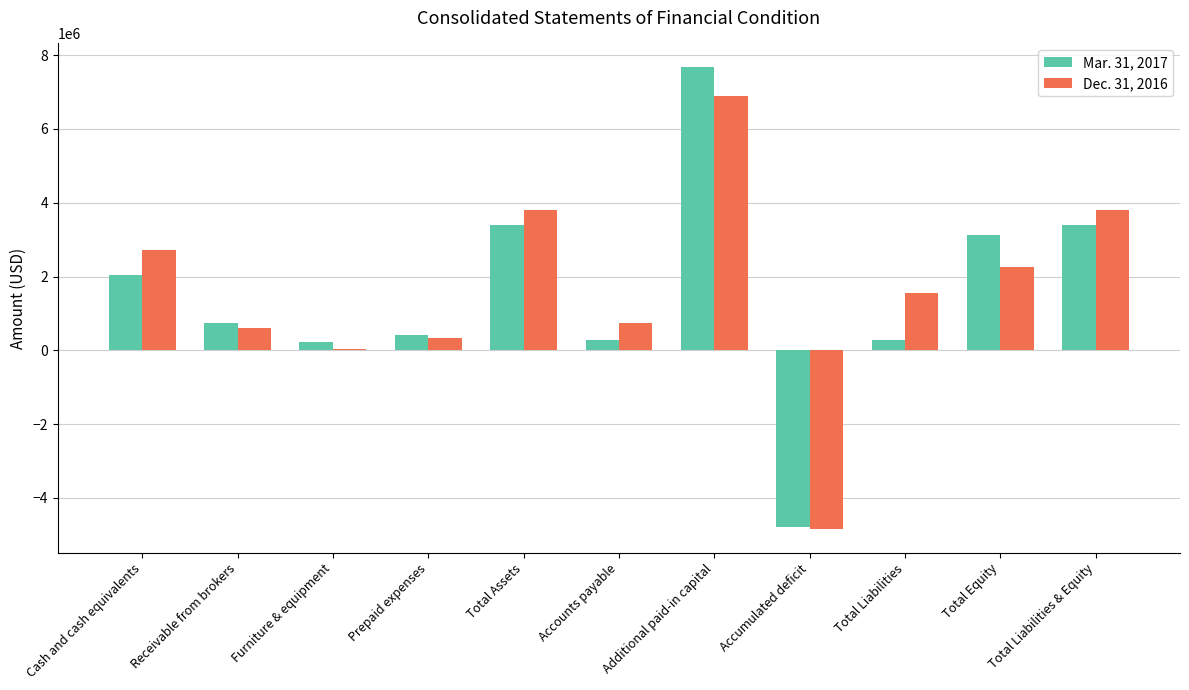

What are all the series names shown in the legend?

Mar. 31, 2017, Dec. 31, 2016